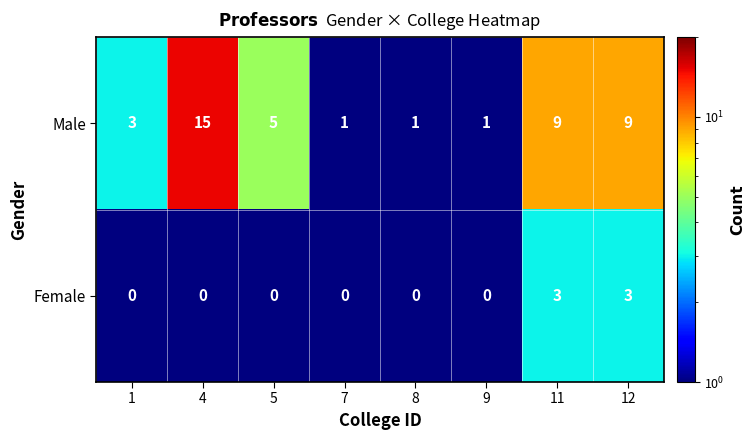

Which label corresponds to the smallest value in the chart?

1